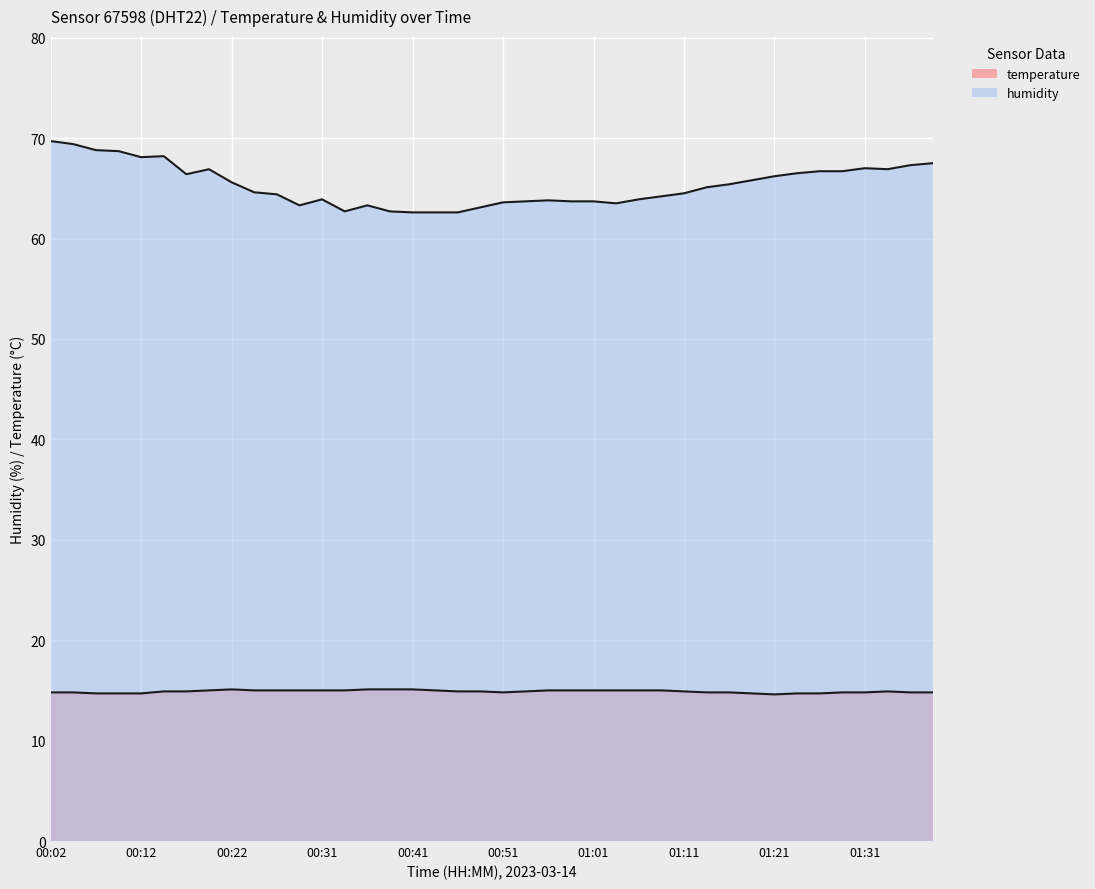

Where is the data nearest to the value 14?

01:21